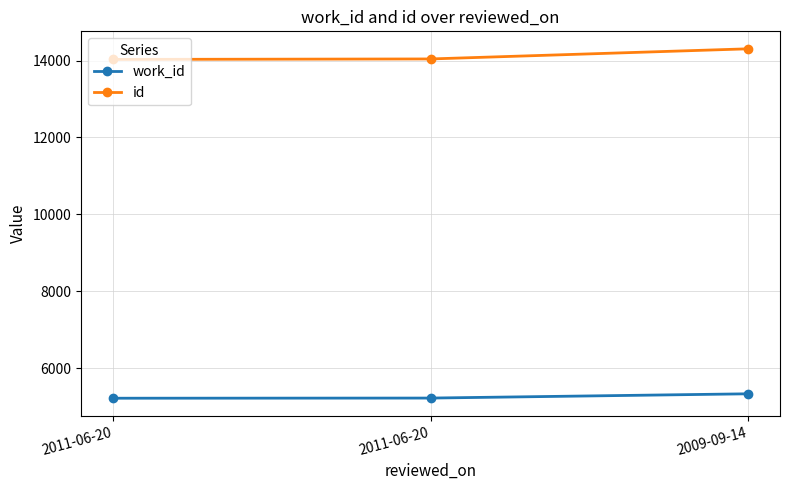

What is the approximate value of id at 2009-09-14, to the nearest 10?

14310